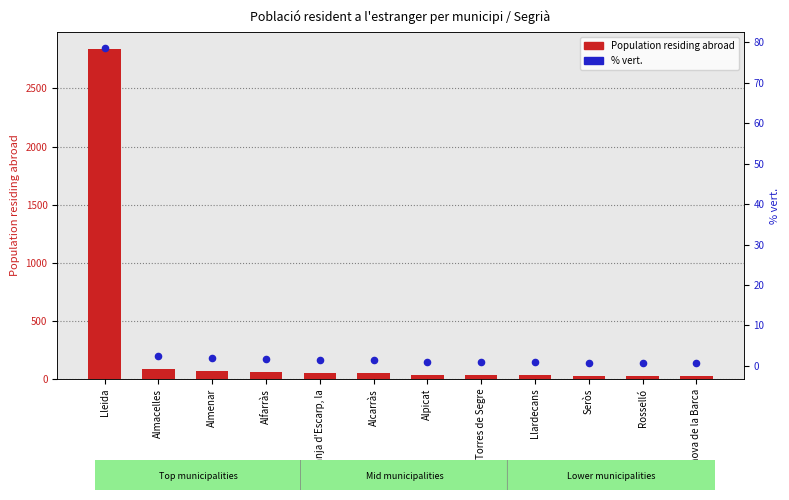

Which series has the widest spread of Y values?

Population residing abroad